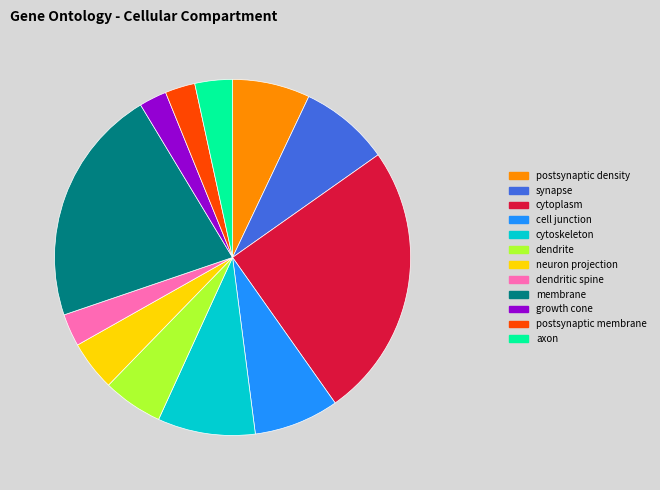

Is the sum of cytoskeleton and postsynaptic membrane greater than half?

No